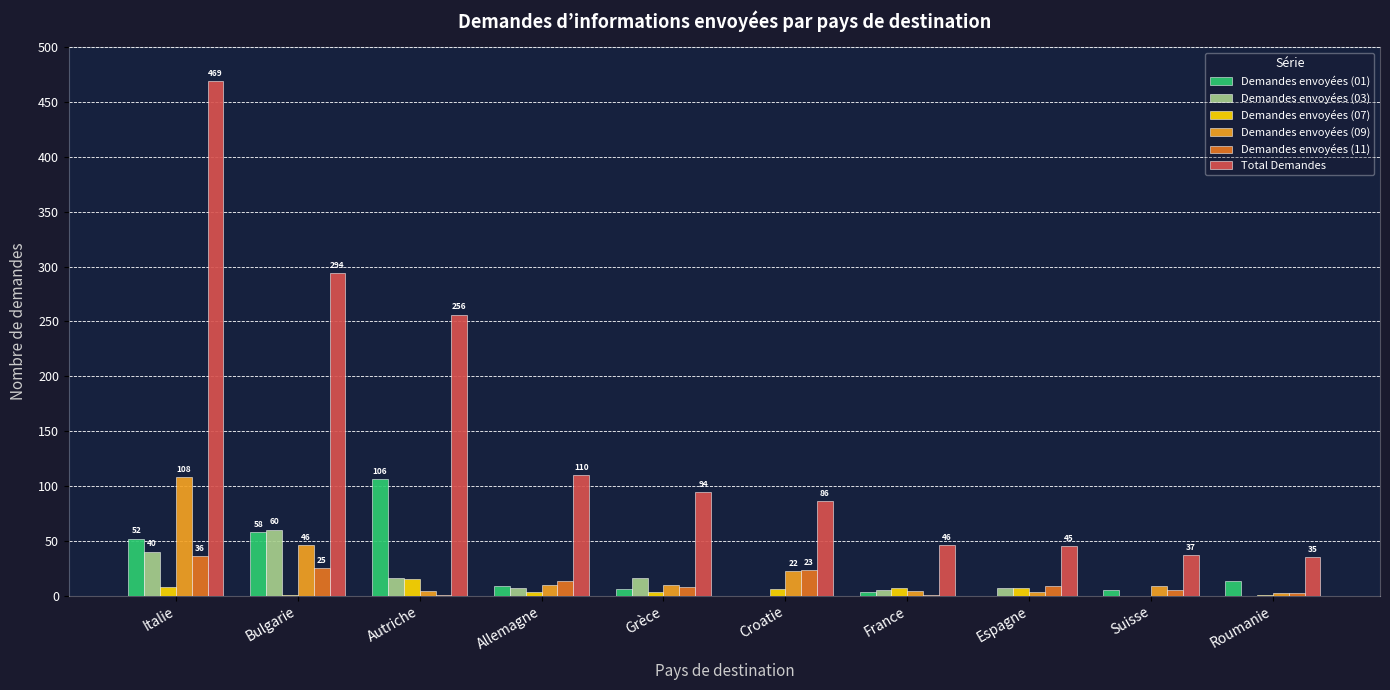

Which category has the highest value across all series?

Italie